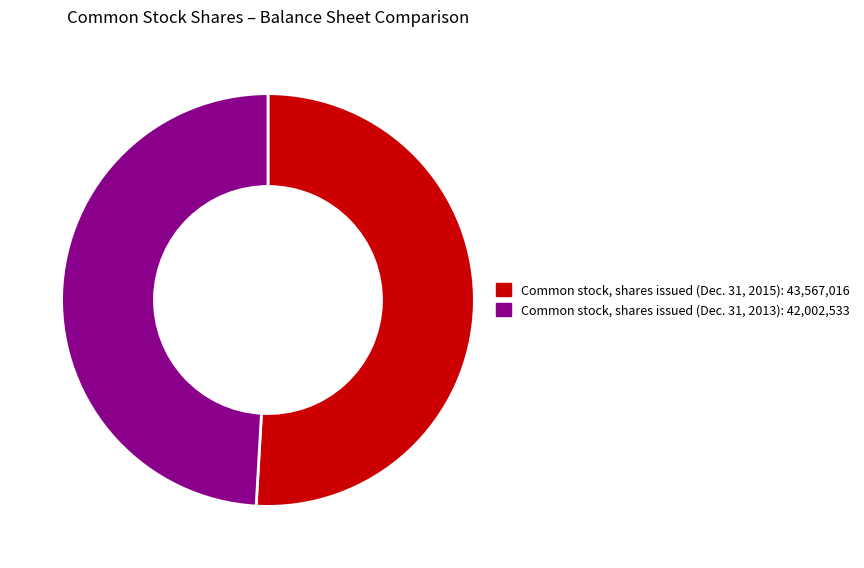

Is there any slice that represents more than half of the pie?

Yes